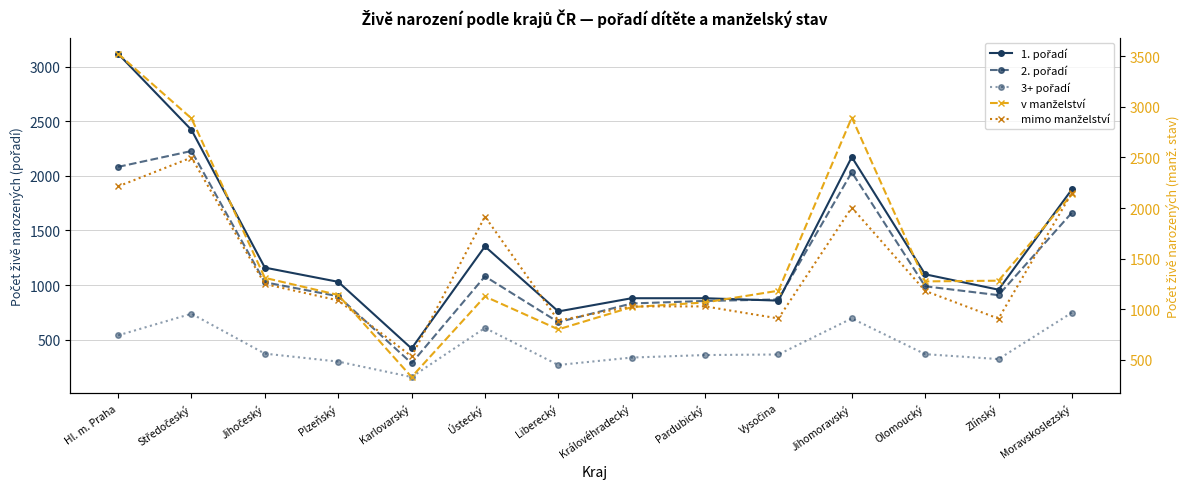

In v manželství, how many points are lower than both neighbors (excluding endpoints)?

3